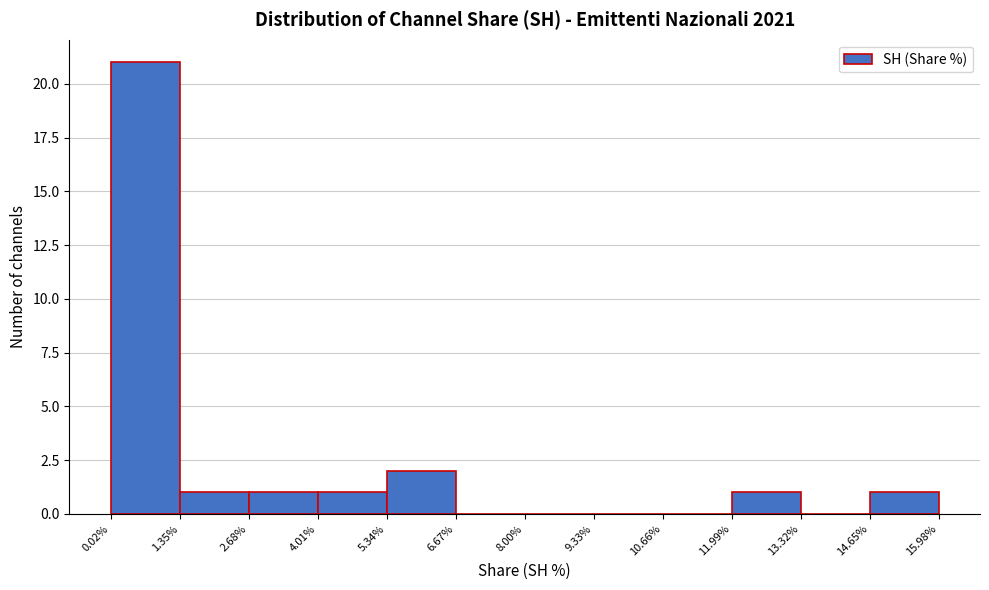

Reading left to right, list every bar in this chart as the range it spans on the x-axis followed by its height. The values are not printed on the chart, so give them approximately, as read against the axis.

0.02% to 1.35%: 21
1.35% to 2.68%: 1
2.68% to 4.01%: 1
4.01% to 5.34%: 1
5.34% to 6.67%: 2
6.67% to 8.00%: 0
8.00% to 9.33%: 0
9.33% to 10.66%: 0
10.66% to 11.99%: 0
11.99% to 13.32%: 1
13.32% to 14.65%: 0
14.65% to 15.98%: 1